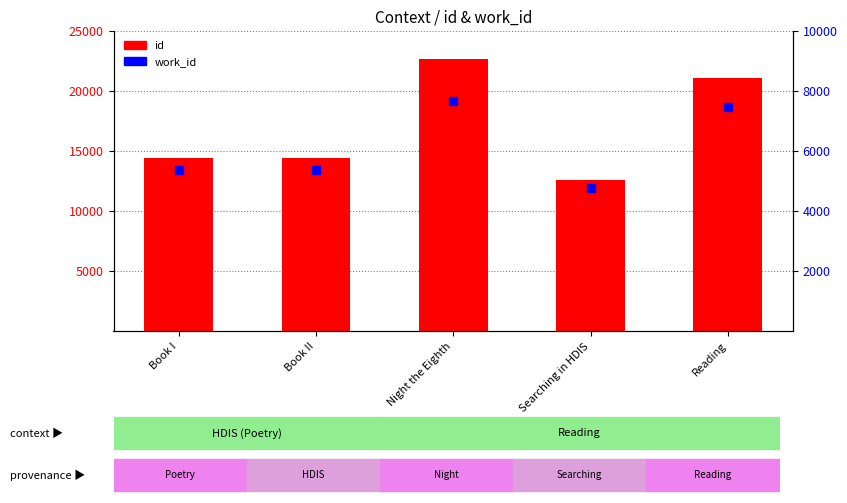

Which series has the largest Y range (max minus min)?

id